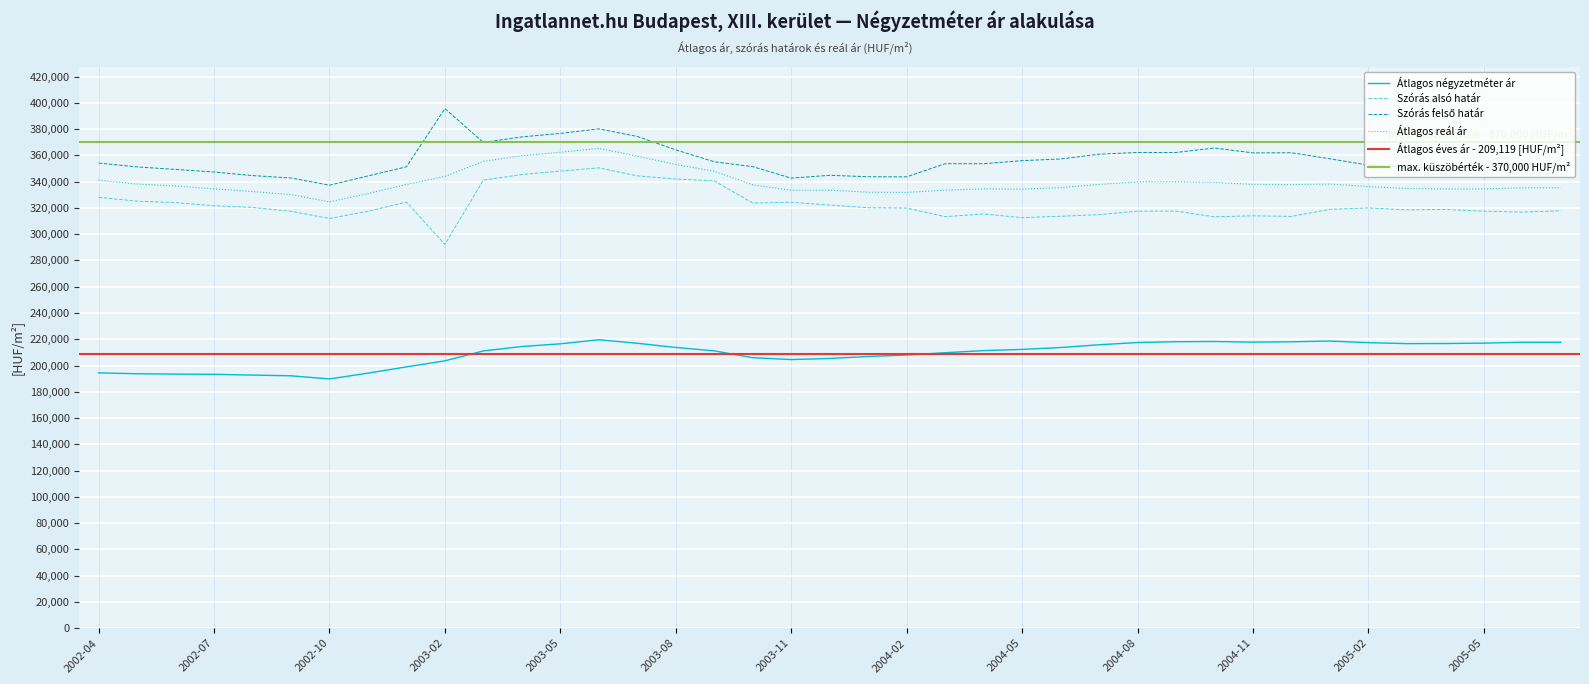

What is the difference between the second highest and minimum values in the Átlagos négyzetméter ár series?

28864